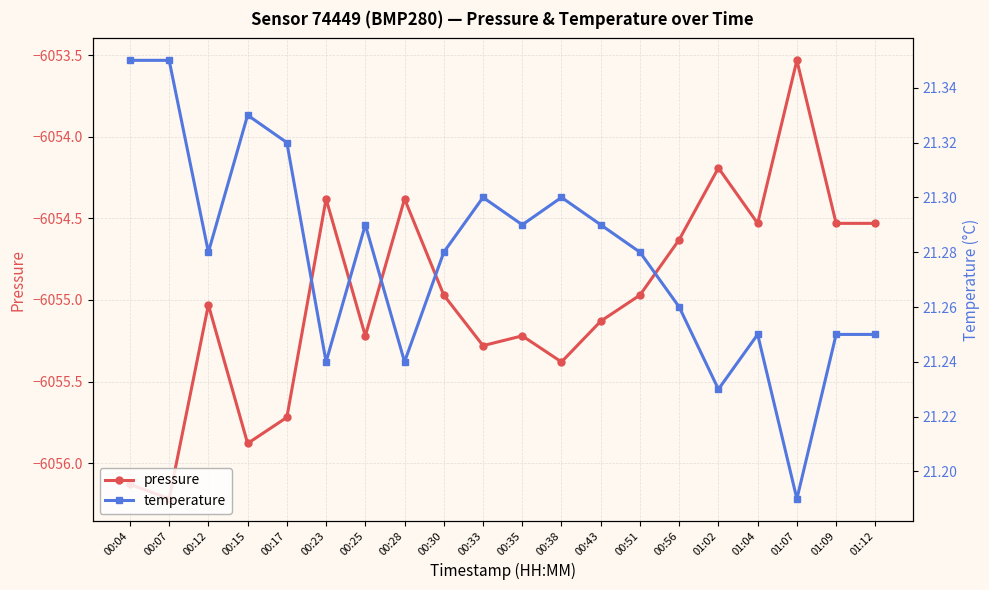

At which category does temperature reach its first local peak?

00:15